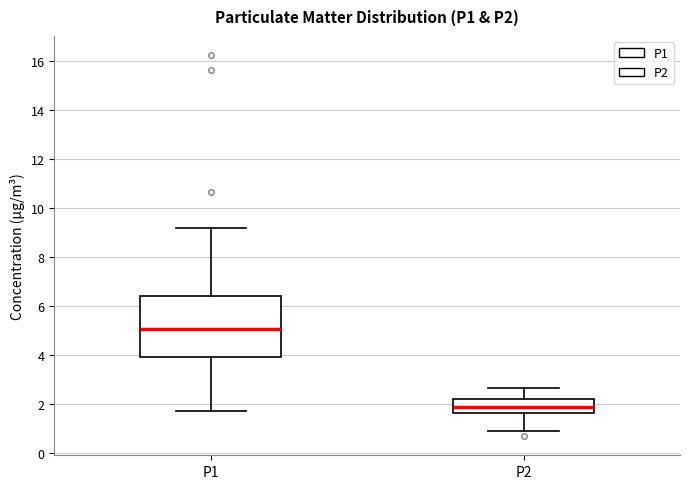

Where does the lower whisker of the box for P2 end on the y-axis? The values are not printed on the chart, so give them approximately, as read against the axis.

1.0